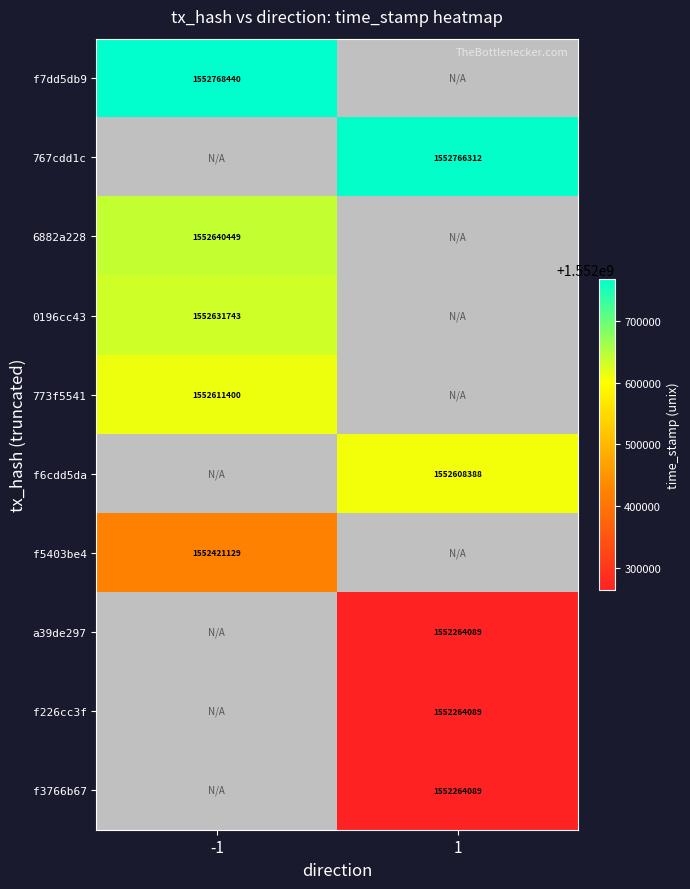

How many data points does each series have?

2